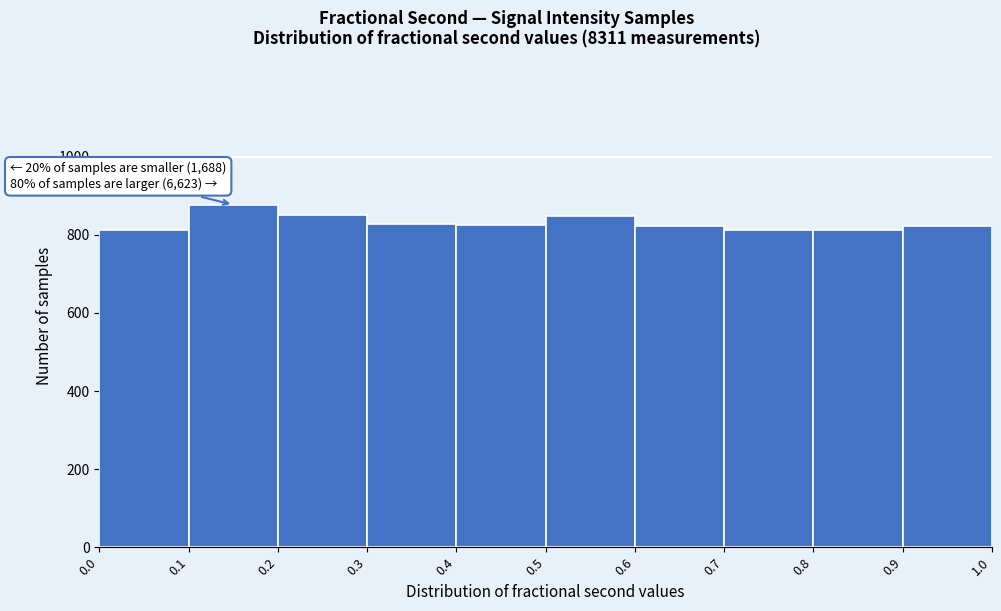

Which range on the x-axis has the tallest bar?

0.1 to 0.2